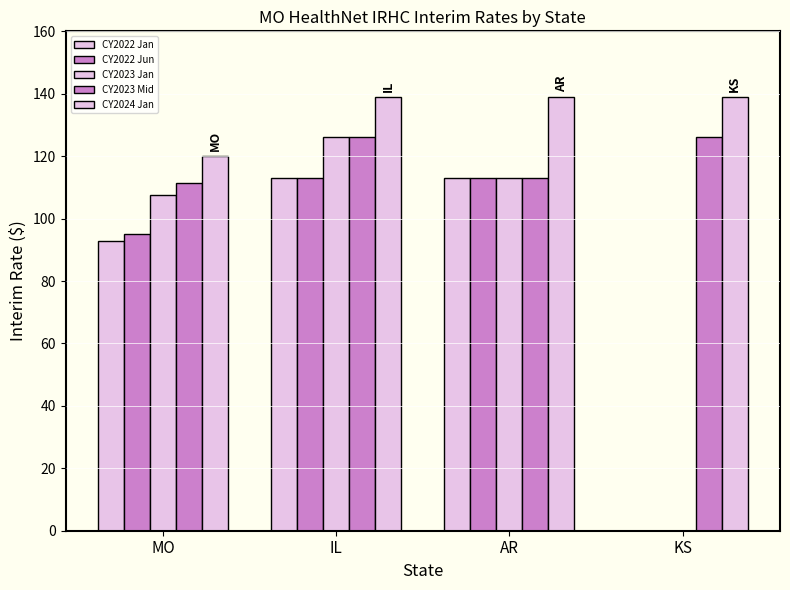

How many groups of bars are there?

4